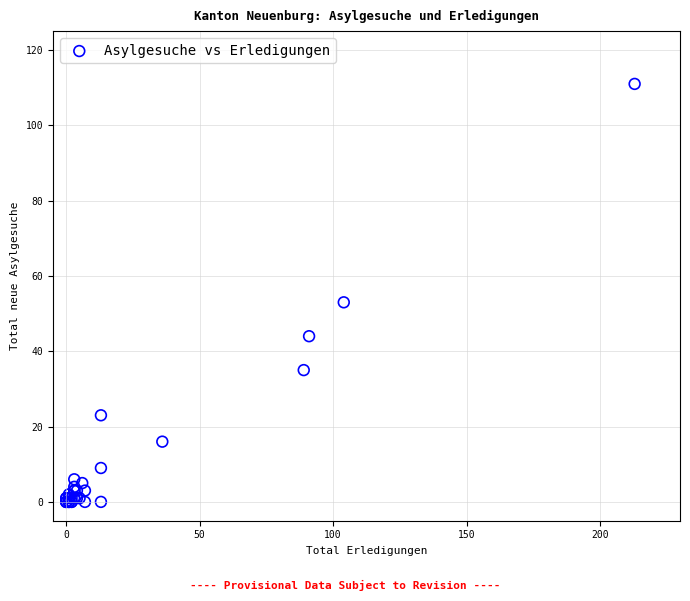

What Y value in the scatter plot is closest to 55?

53